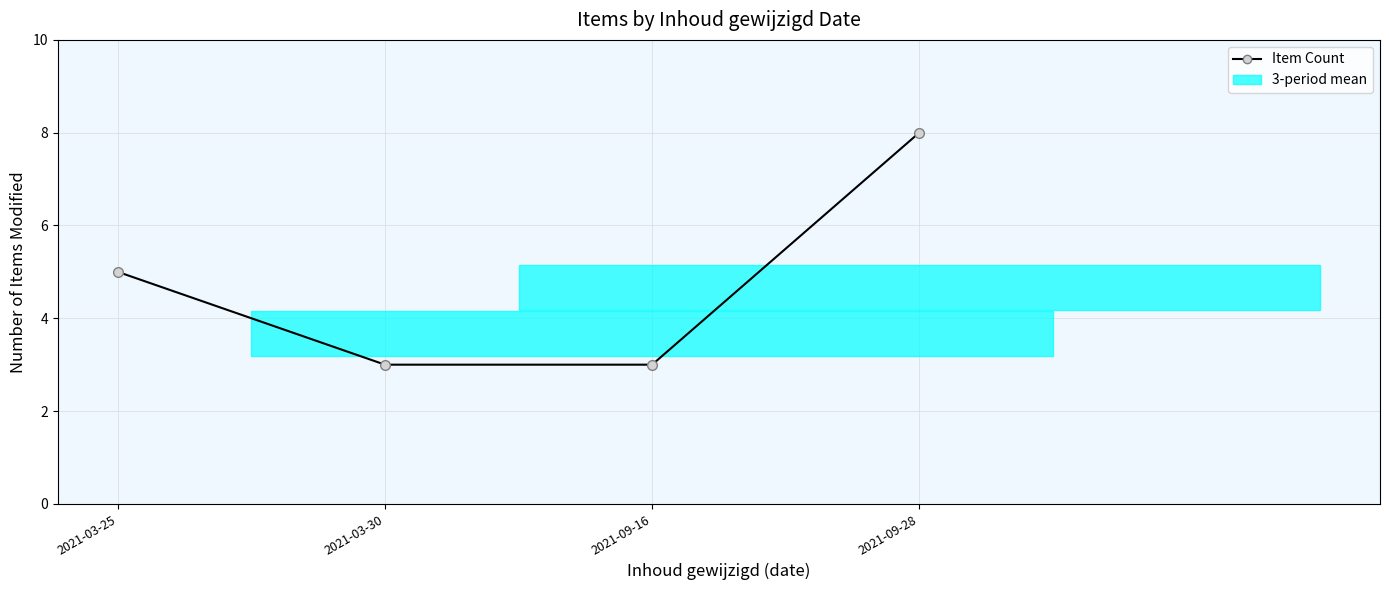

Rank the categories by value from highest to lowest.

2021-09-28, 2021-03-25, 2021-03-30, 2021-09-16